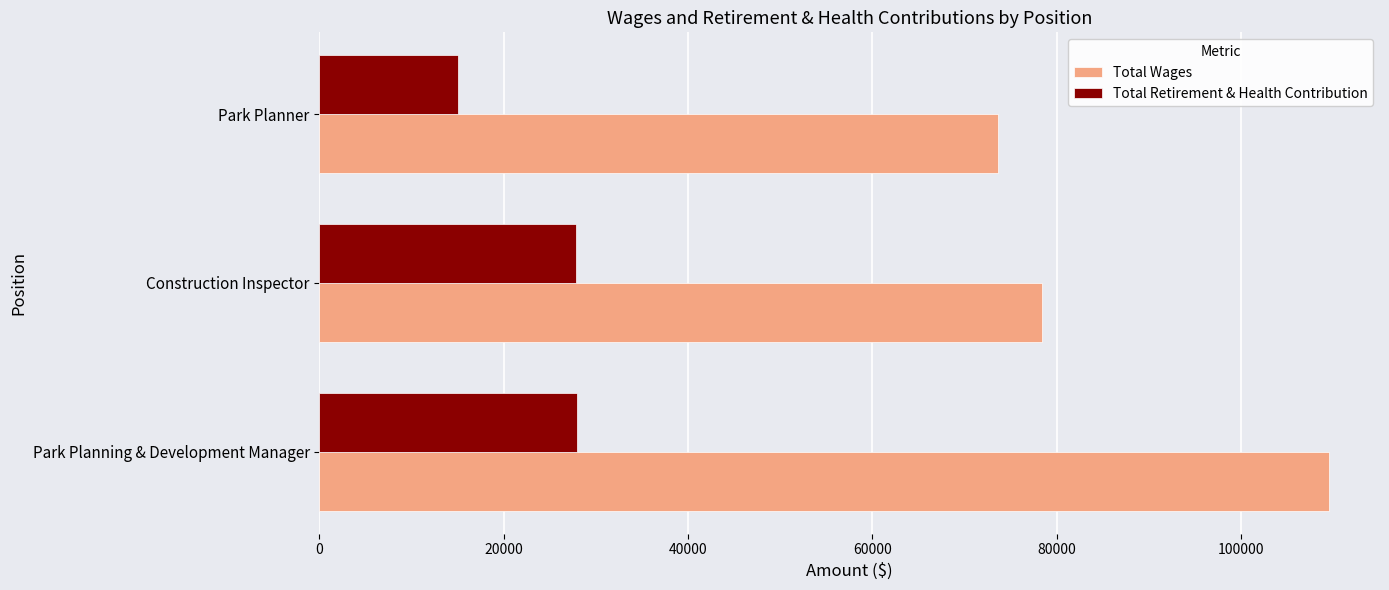

Which label corresponds to the smallest value in the chart?

Park Planner